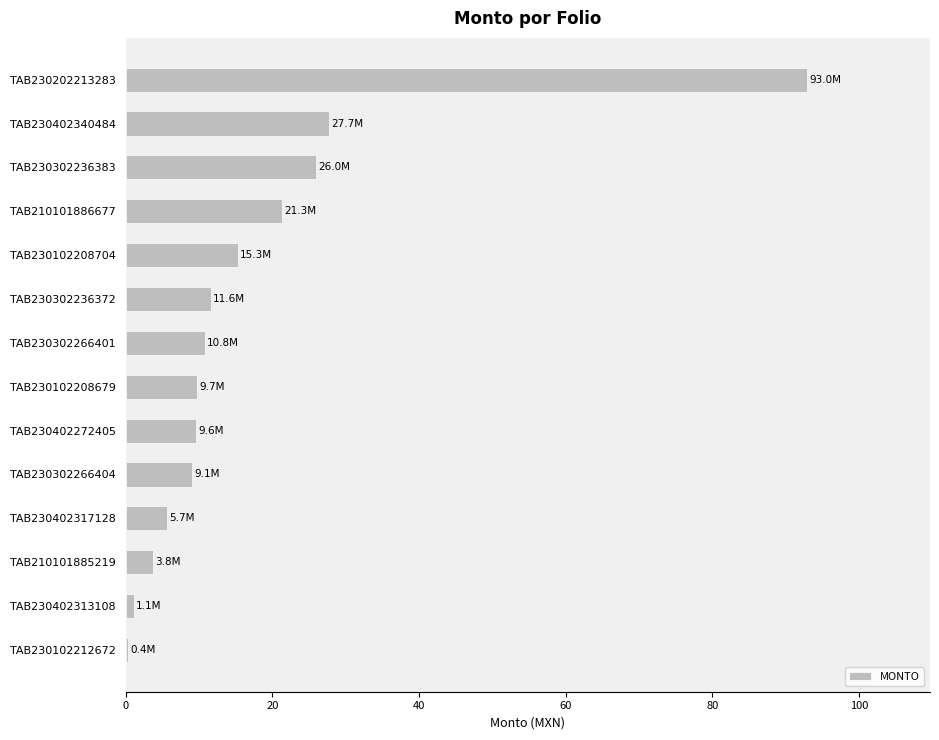

What is the average value?

17.5